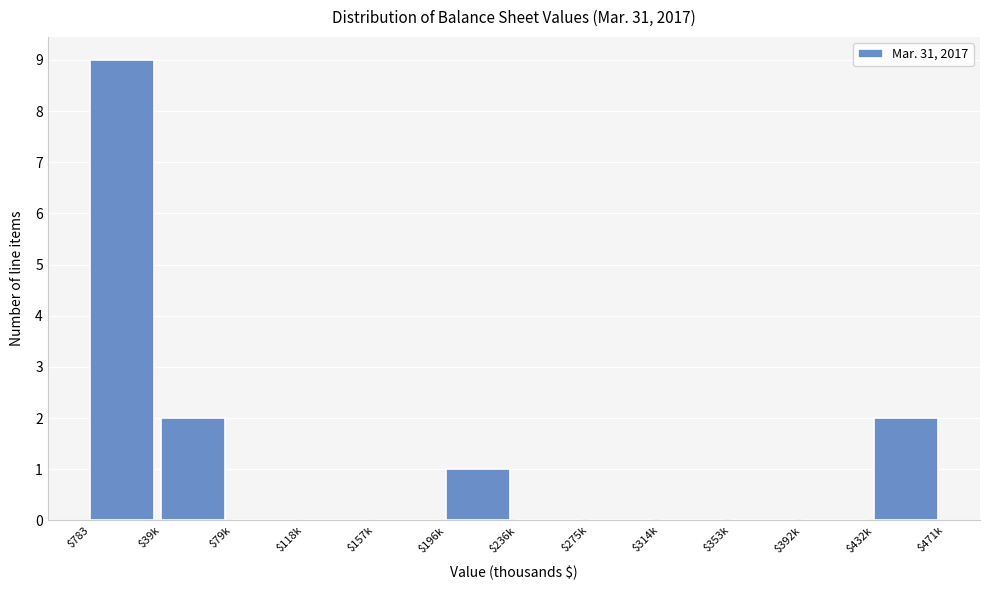

What is the greatest value displayed?

9